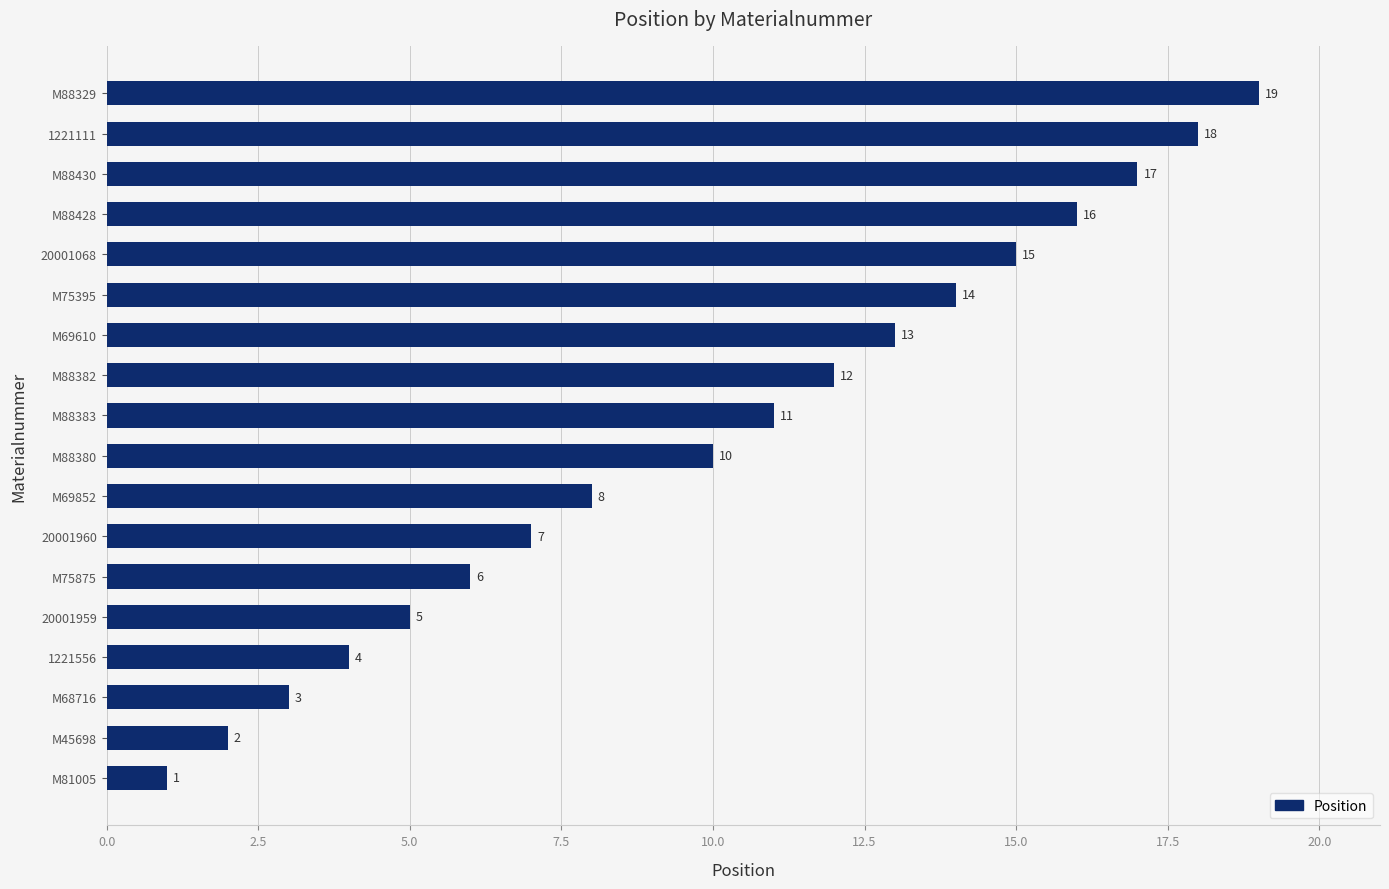

What is the average value?

10